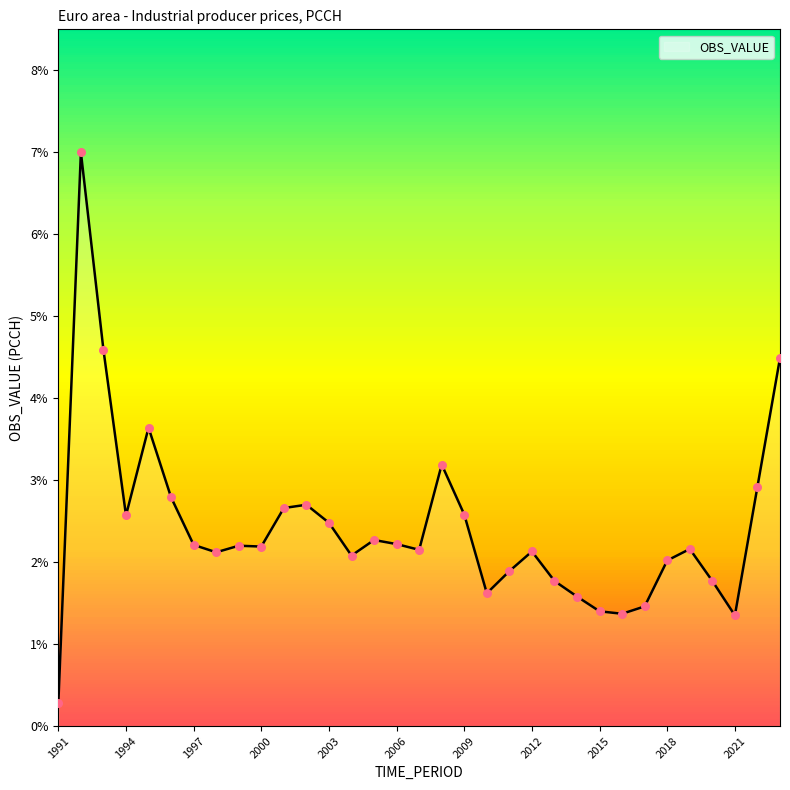

What is the maximum value shown in the chart?

7.0